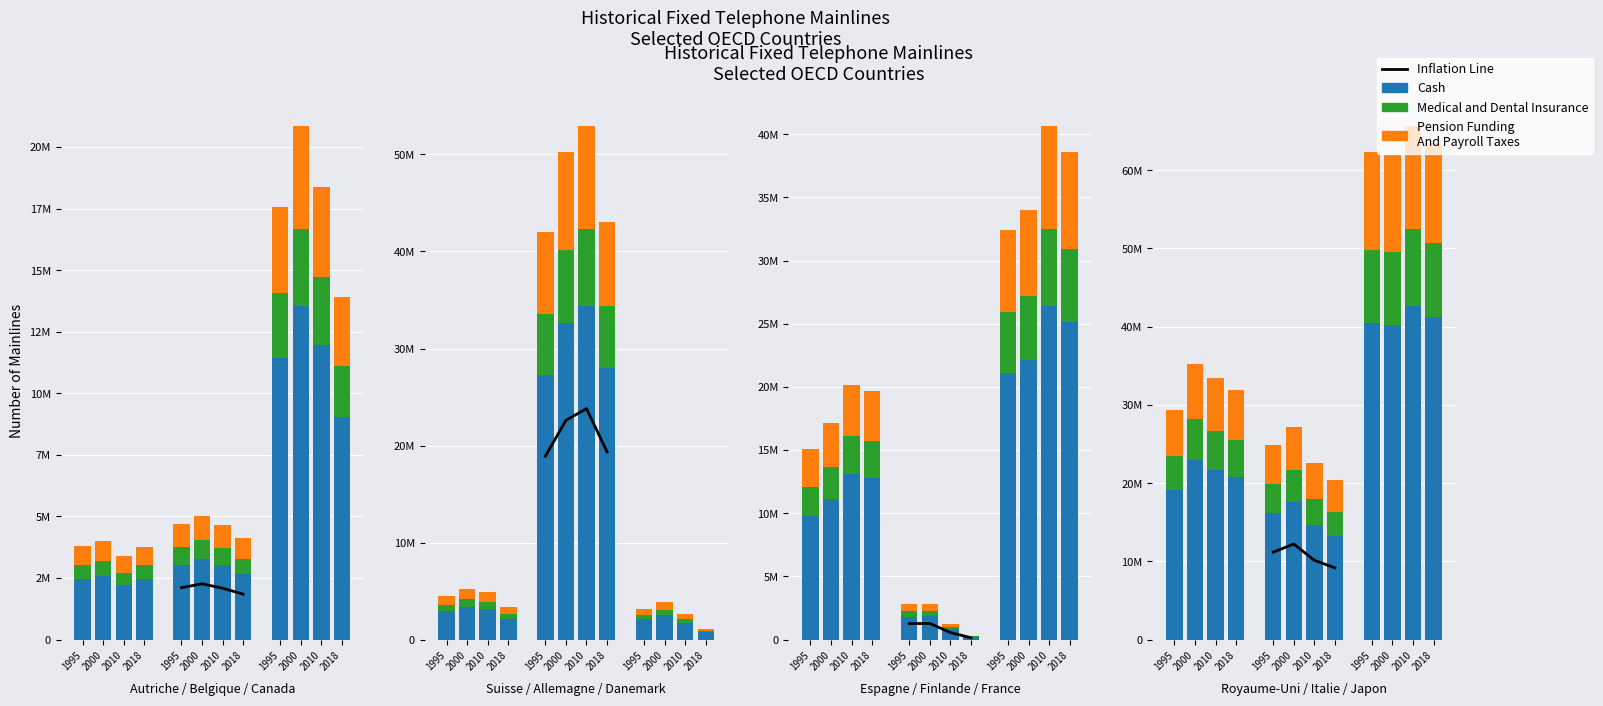

Which has a higher value, 2000 or 2018?

2000